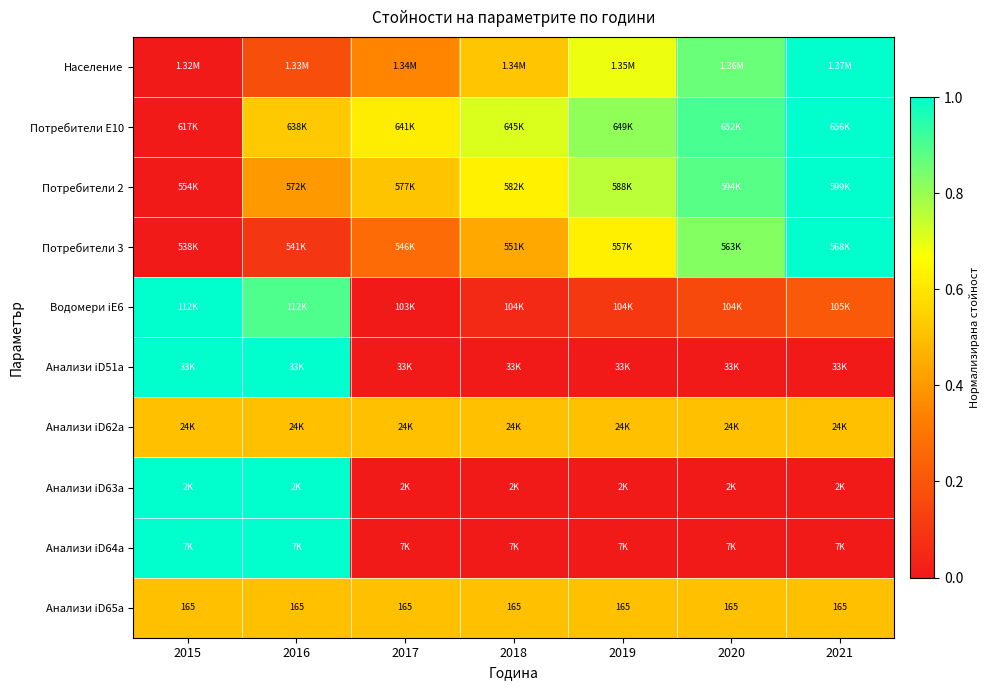

What is the maximum value for Потребители E10?

1.0